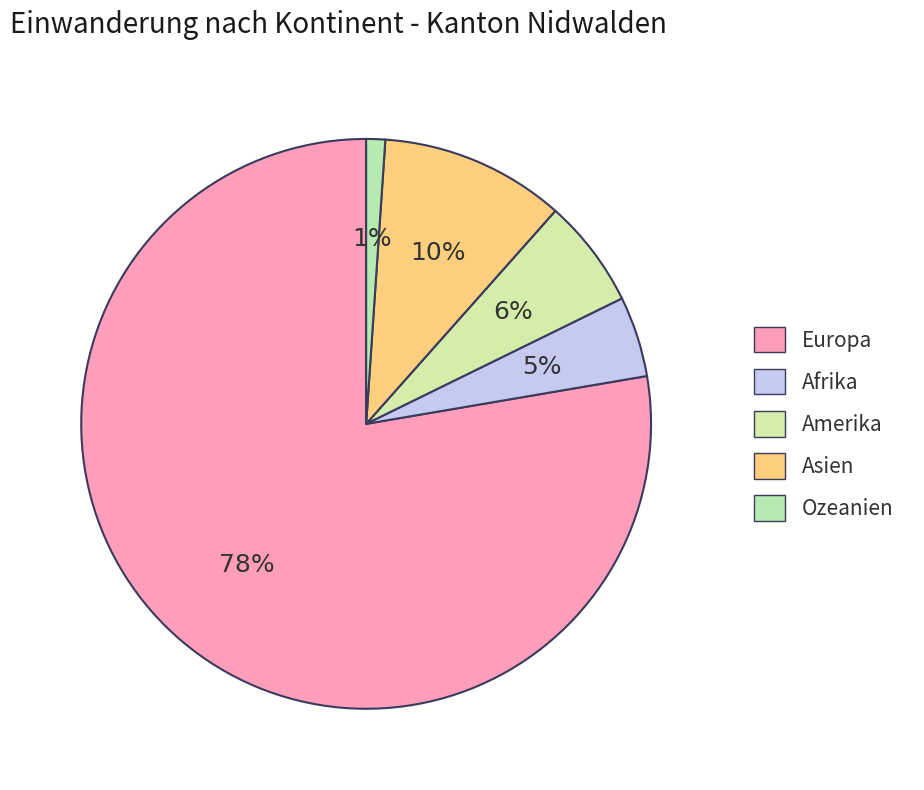

Is it true that Afrika is 1% of the pie?

False